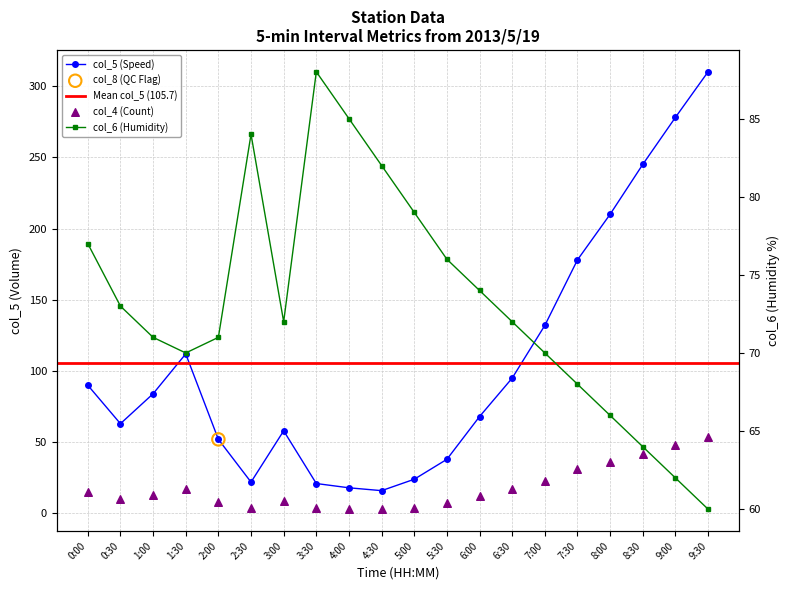

Which series contains the lowest Y value?

col_4